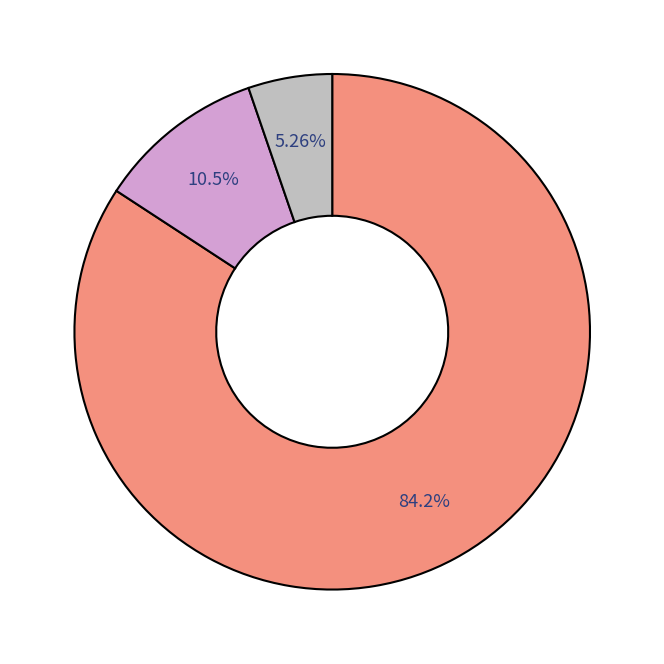

Is there a majority slice in this chart?

Yes